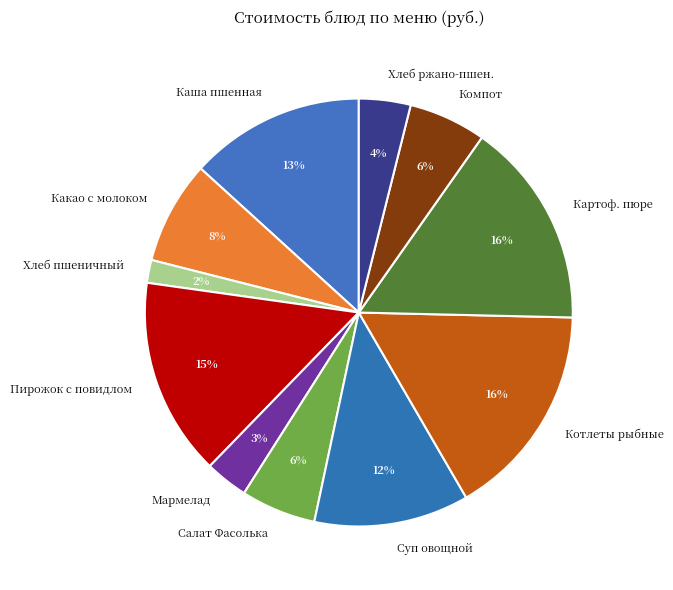

The Салат Фасолька slice represents 17% of the pie. True or false?

False